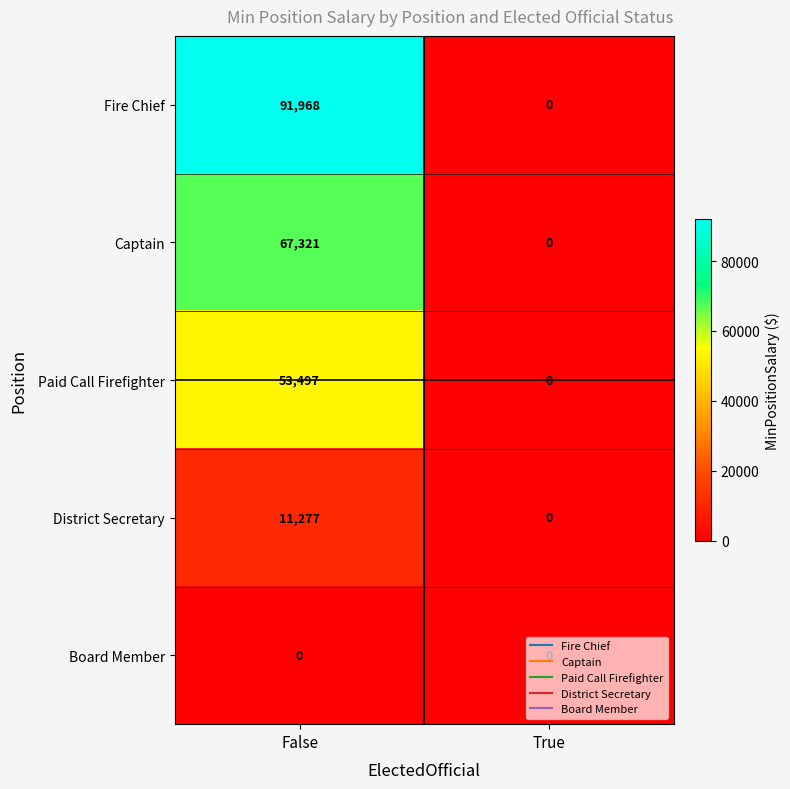

Read the District Secretary value at False.

11277